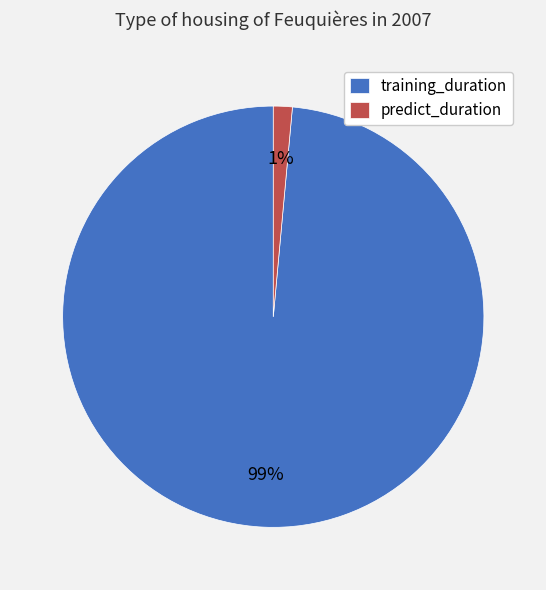

To the nearest percent, what is the combined percentage of training_duration and predict_duration?

100%